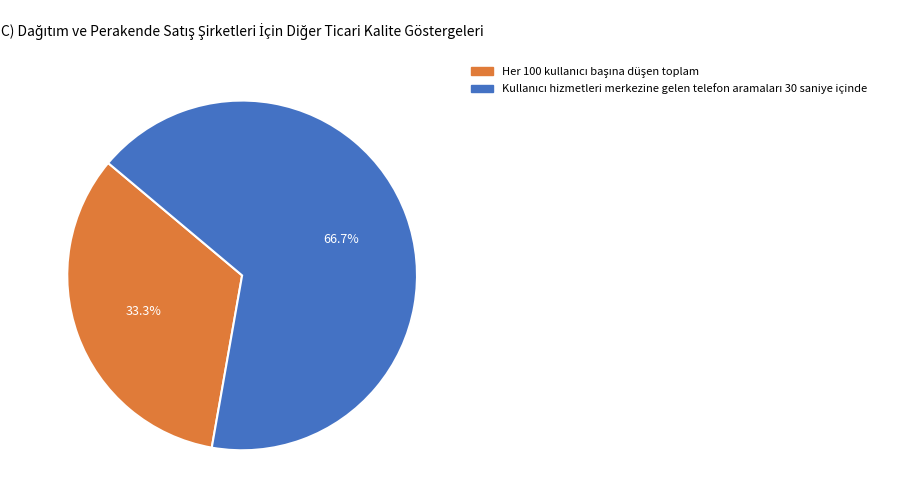

To the nearest percent, what is the difference between the largest and smallest slice percentages?

33%